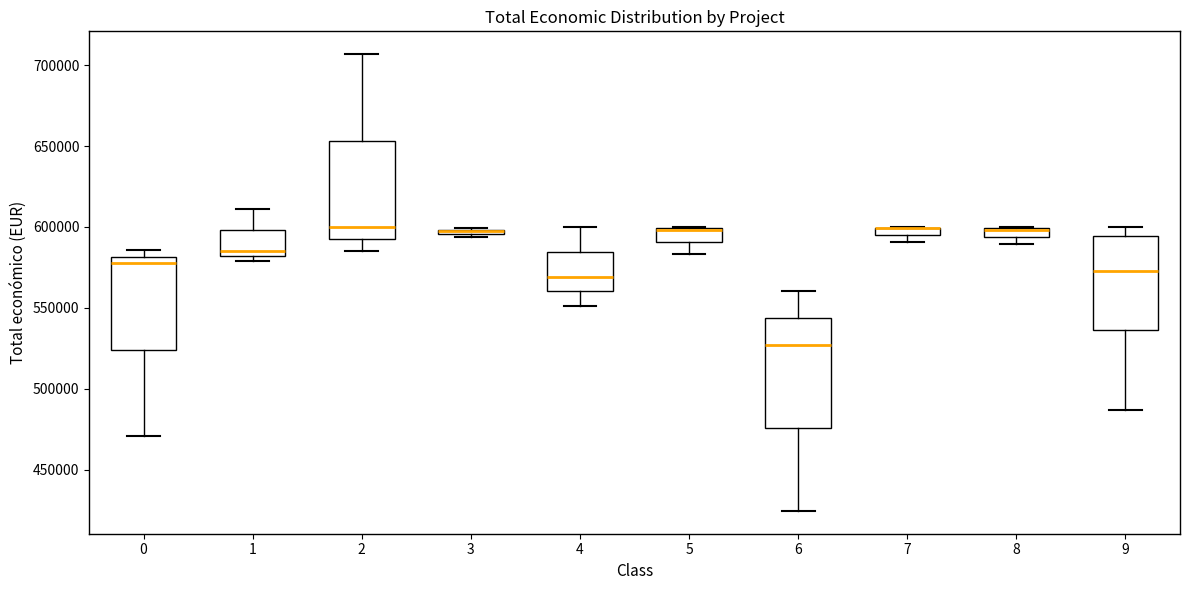

Where is the upper edge of the box at x = 9 on the y-axis? The values are not printed on the chart, so give them approximately, as read against the axis.

595000